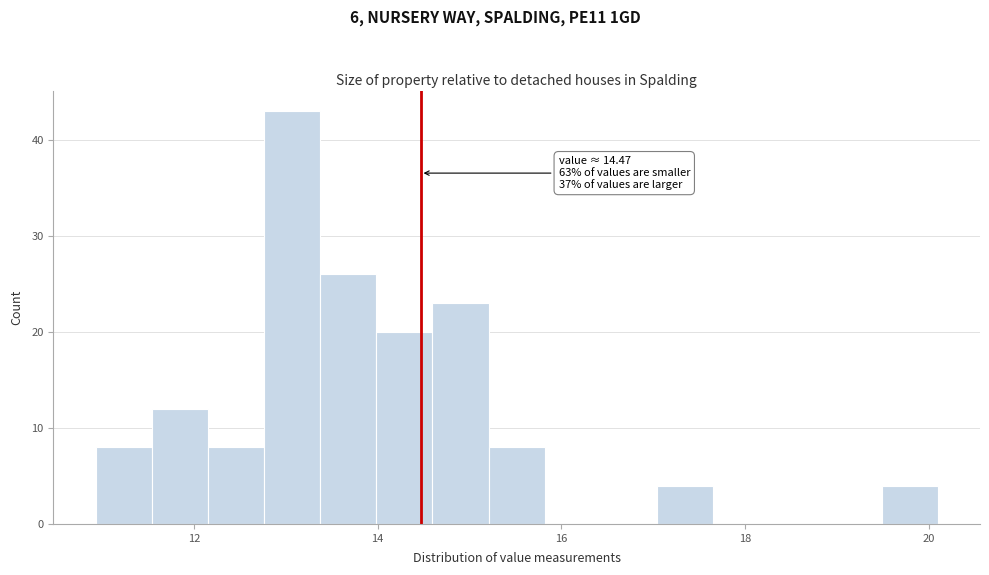

Read against the x-axis, roughly where is the centre of the tallest bar?

13.0